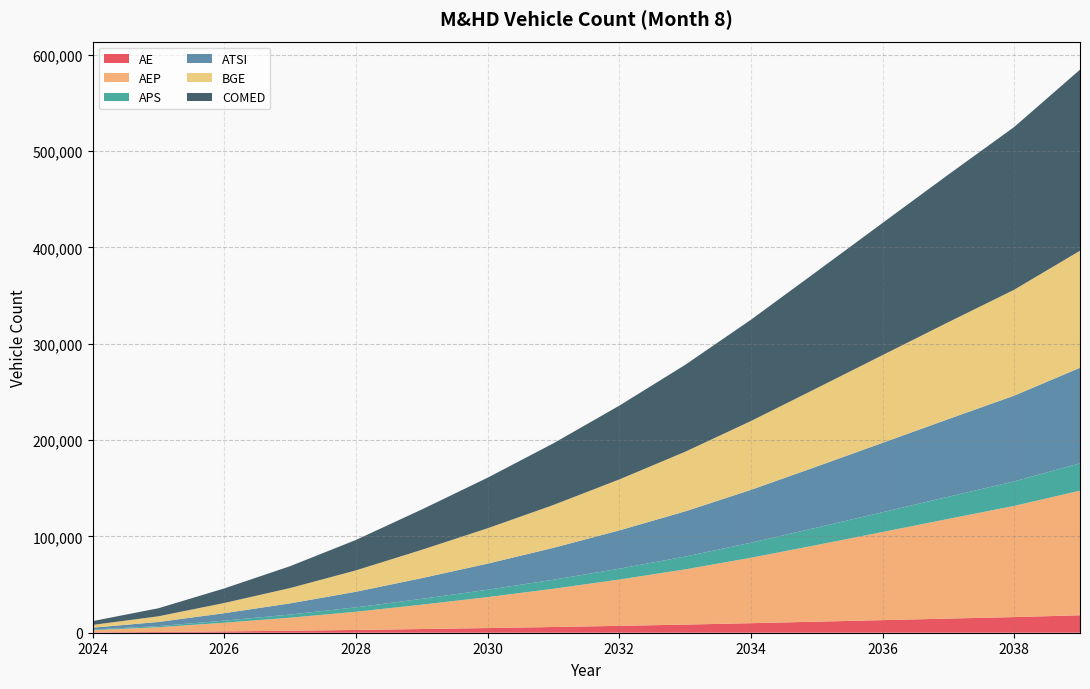

Reading left to right, extract all data points from this chart.

AE: 2024=357	2025=753	2026=1363	2027=2048	2028=2861	2029=3815	2030=4829	2031=5929	2032=7121	2033=8425	2034=9892	2035=11473	2036=13067	2037=14662	2038=16234	2039=18109
AEP: 2024=2285	2025=4950	2026=9015	2027=13552	2028=18925	2029=25294	2030=32131	2031=39710	2032=48076	2033=57300	2034=67906	2035=79560	2036=91475	2037=103470	2038=115377	2039=129344
APS: 2024=566	2025=1192	2026=2160	2027=3247	2028=4533	2029=6040	2030=7625	2031=9351	2032=11237	2033=13288	2034=15579	2035=18041	2036=20523	2037=22998	2038=25437	2039=28357
ATSI: 2024=2020	2025=4275	2026=7736	2027=11619	2028=16199	2029=21526	2030=27095	2031=33133	2032=39744	2033=46914	2034=54879	2035=63413	2036=72007	2037=80579	2038=89016	2039=99163
BGE: 2024=2867	2025=5895	2026=10601	2027=15917	2028=22197	2029=29387	2030=36714	2031=44480	2032=52893	2033=61860	2034=71406	2035=81295	2036=91036	2037=100613	2038=109916	2039=121488
COMED: 2024=3944	2025=8355	2026=15107	2027=22682	2028=31568	2029=41830	2030=52476	2031=63974	2032=76552	2033=90145	2034=105129	2035=121112	2036=137165	2037=153153	2038=168887	2039=187919